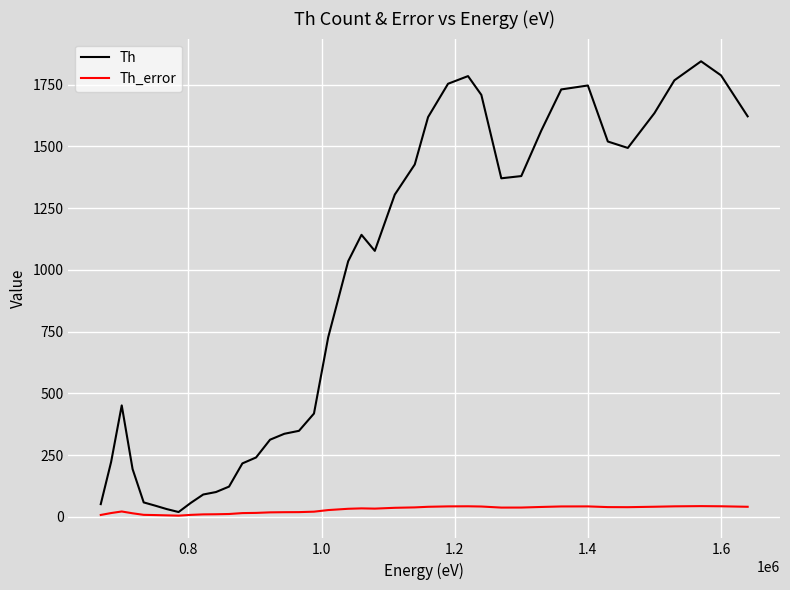

Which series has the largest total across all categories?

Th